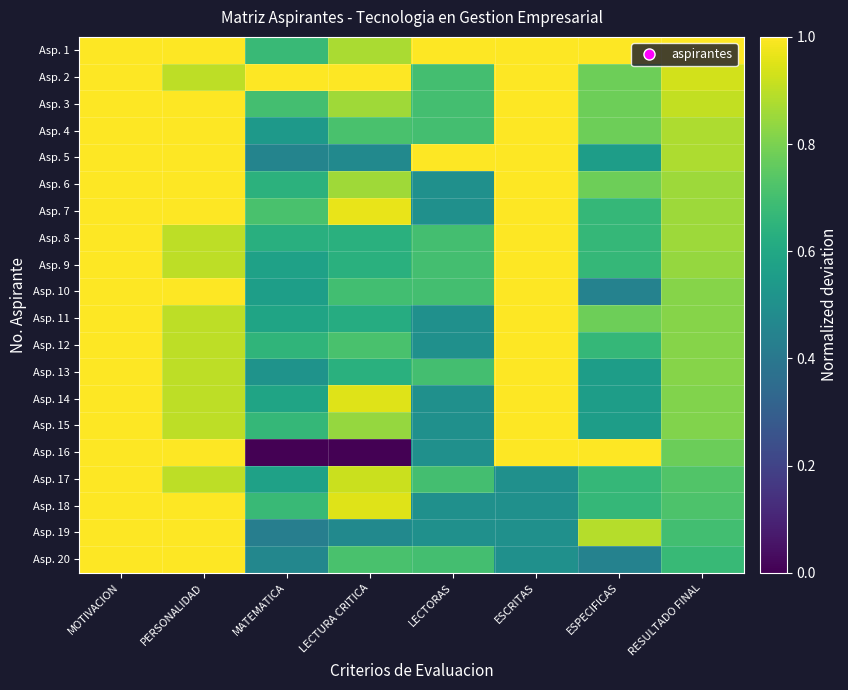

At how many categories does at least one series exceed 0?

8